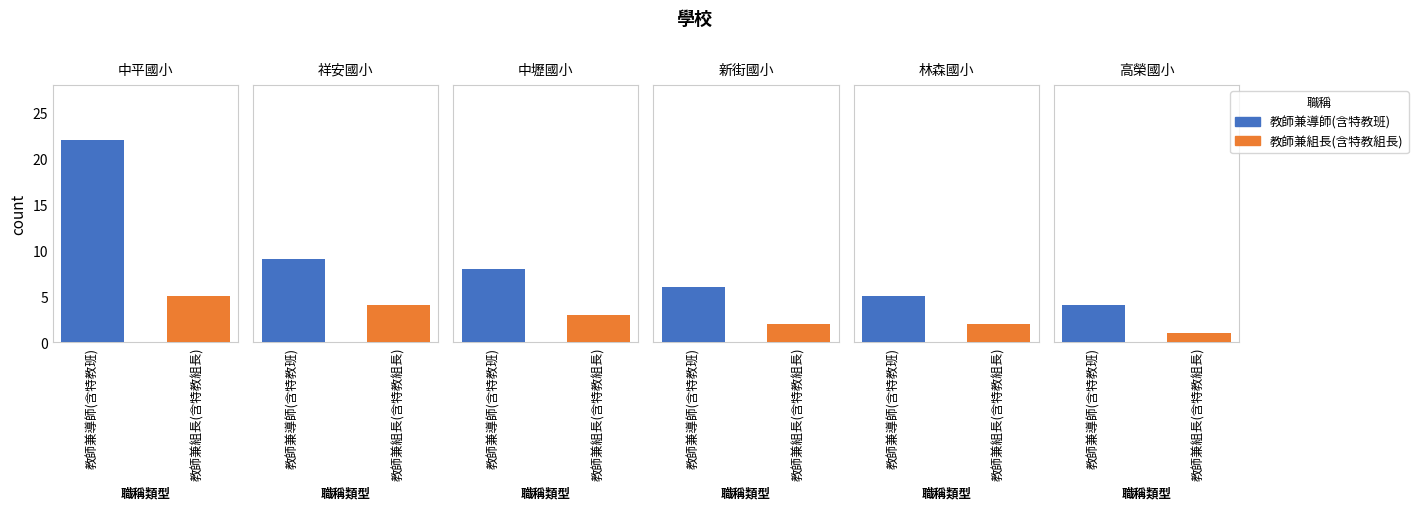

What value does the 教師兼導師(含特教班) series have at 中壢國小, to the nearest 10?

10